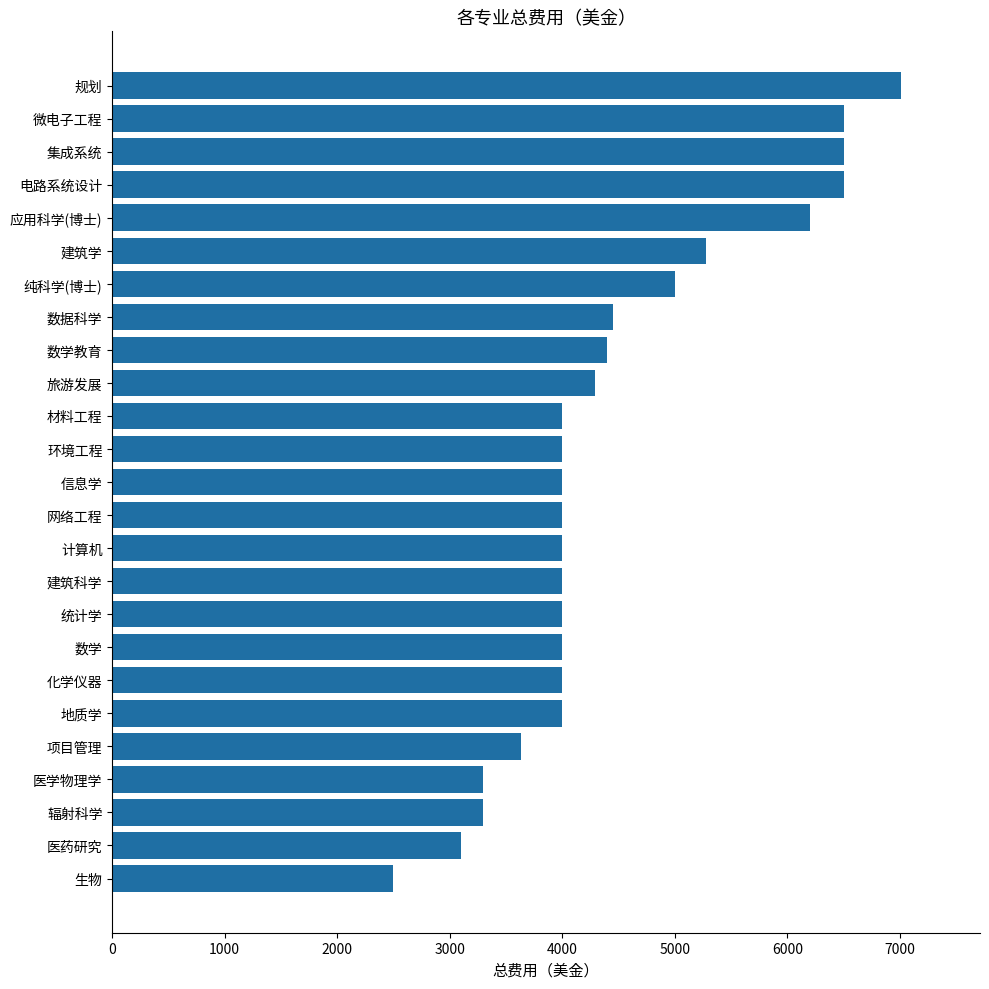

What is the difference between the maximum and minimum values?

4512